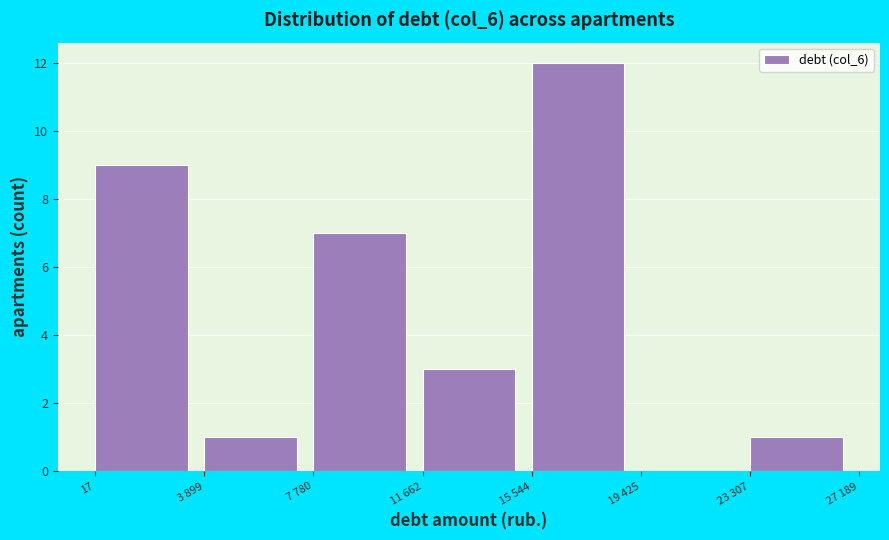

Reading left to right, list all the values displayed in this chart.

17=9	3 899=1	7 780=7	11 662=3	15 544=12	19 425=0	23 307=1